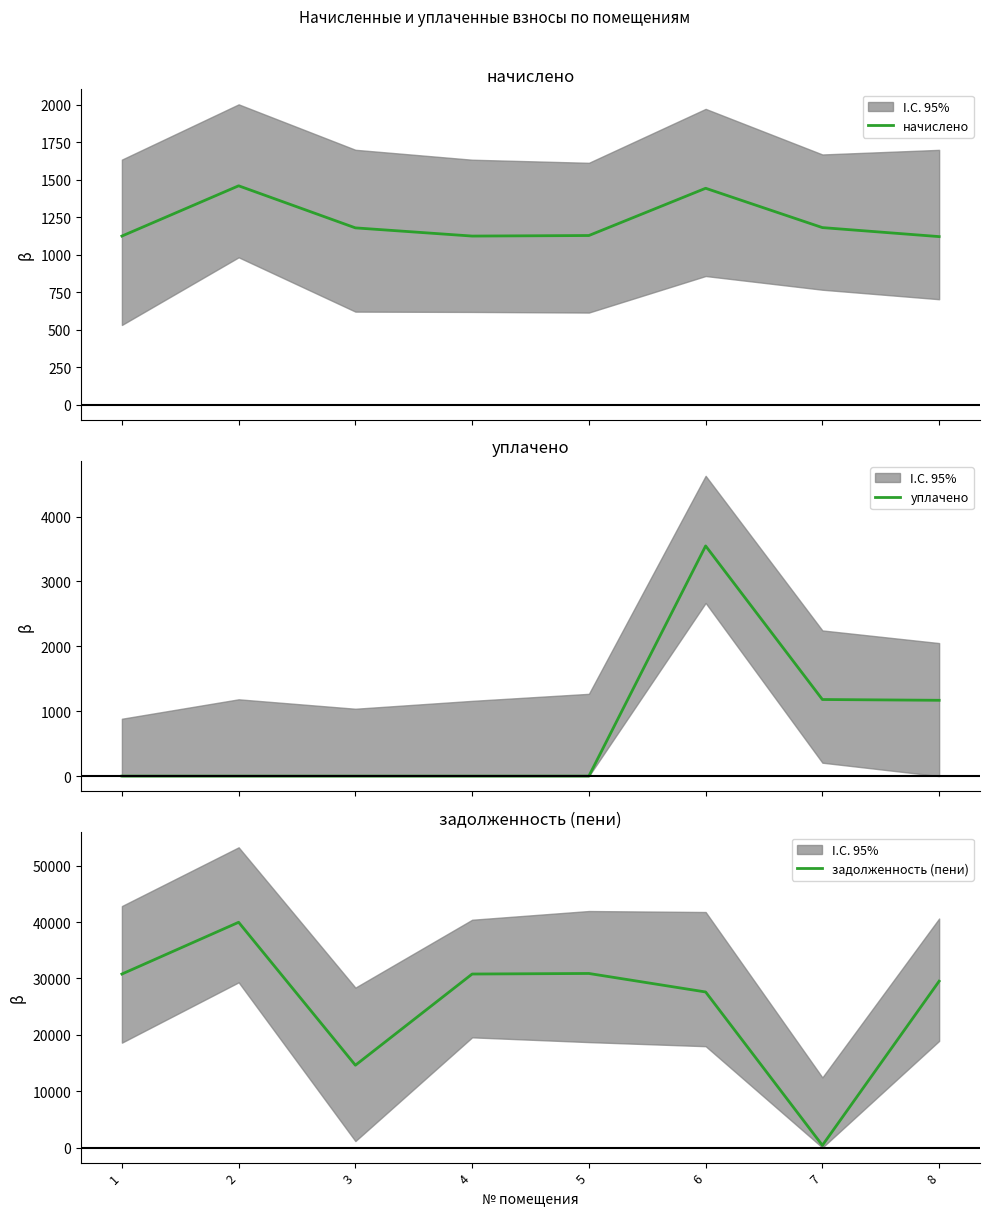

What is the value of the начислено point at the 7th from the left?

1180.0